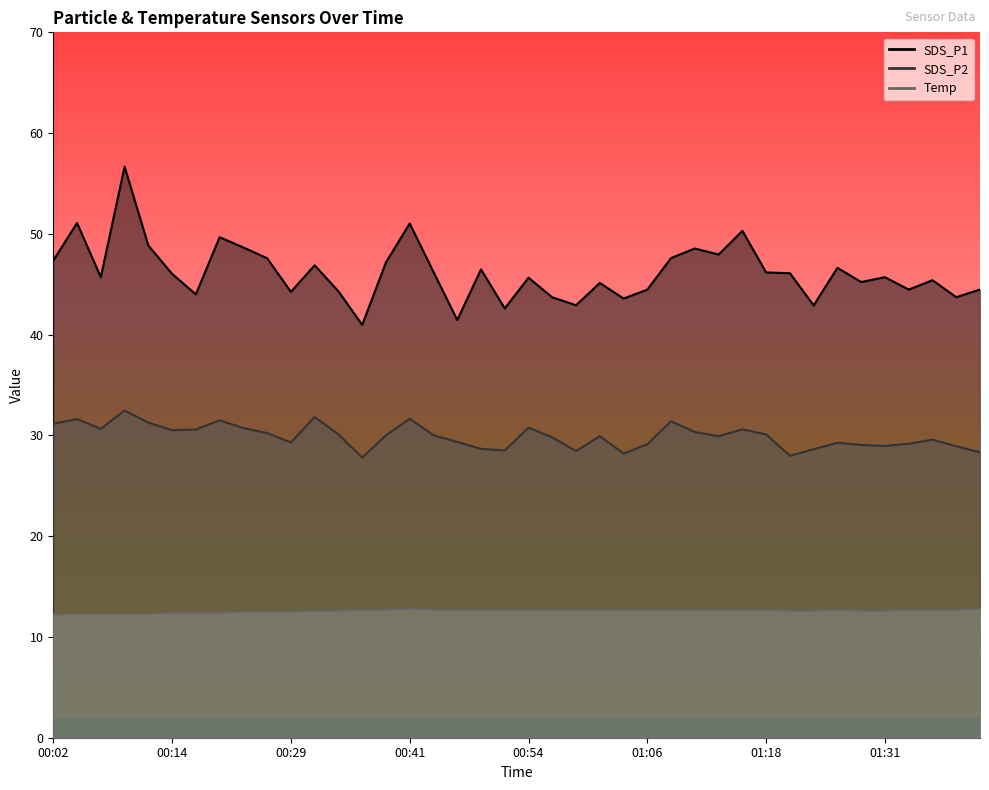

Rank the series at 00:04 from highest to lowest value.

SDS_P1, SDS_P2, Temp